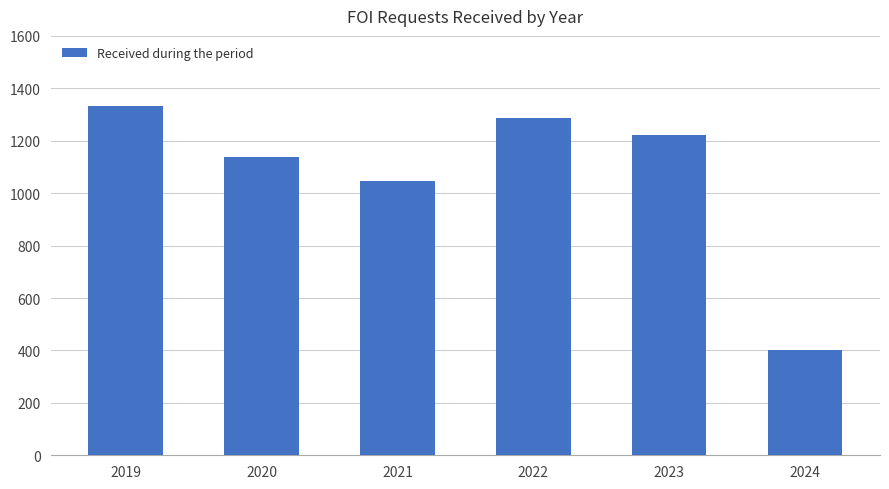

Which has a higher value, 2021 or 2024?

2021